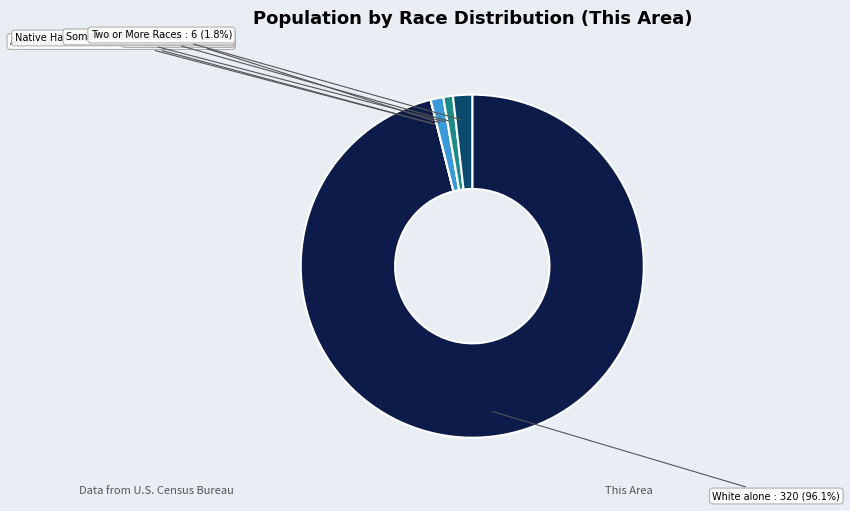

What is the largest slice in the pie chart?

White alone